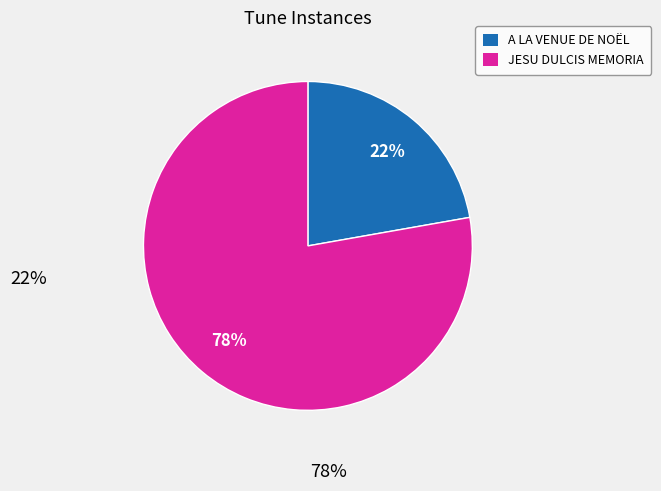

What is the largest slice in the pie chart?

JESU DULCIS MEMORIA